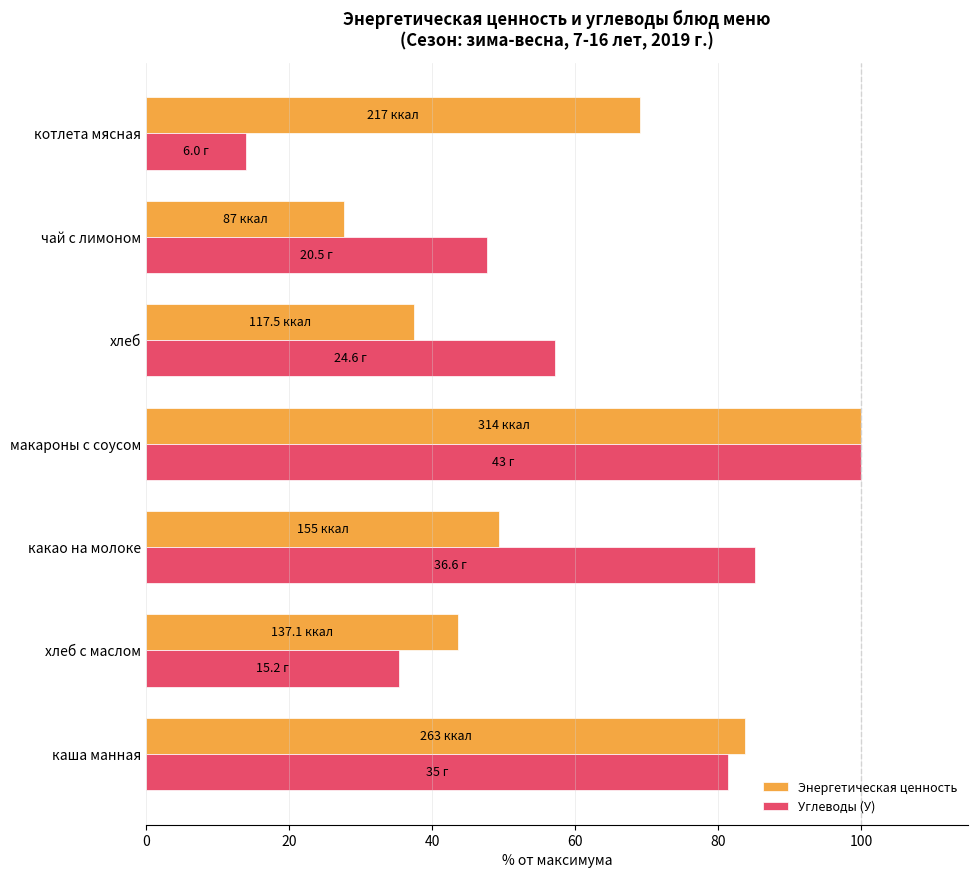

What is the average value of the Энергетическая ценность series?

58.7